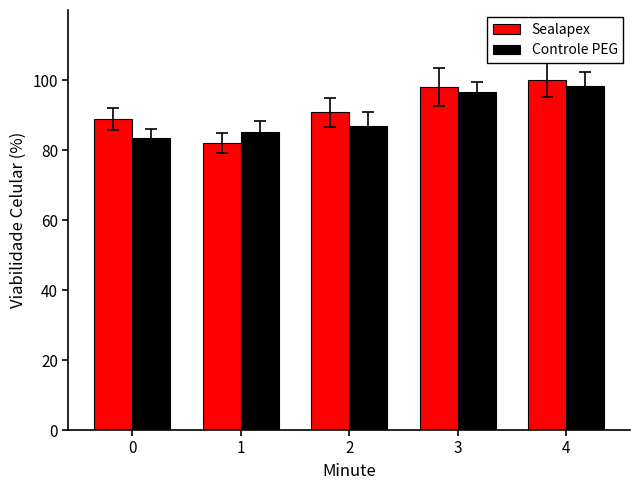

Is it true that Controle PEG equals 19.6 at 3?

False